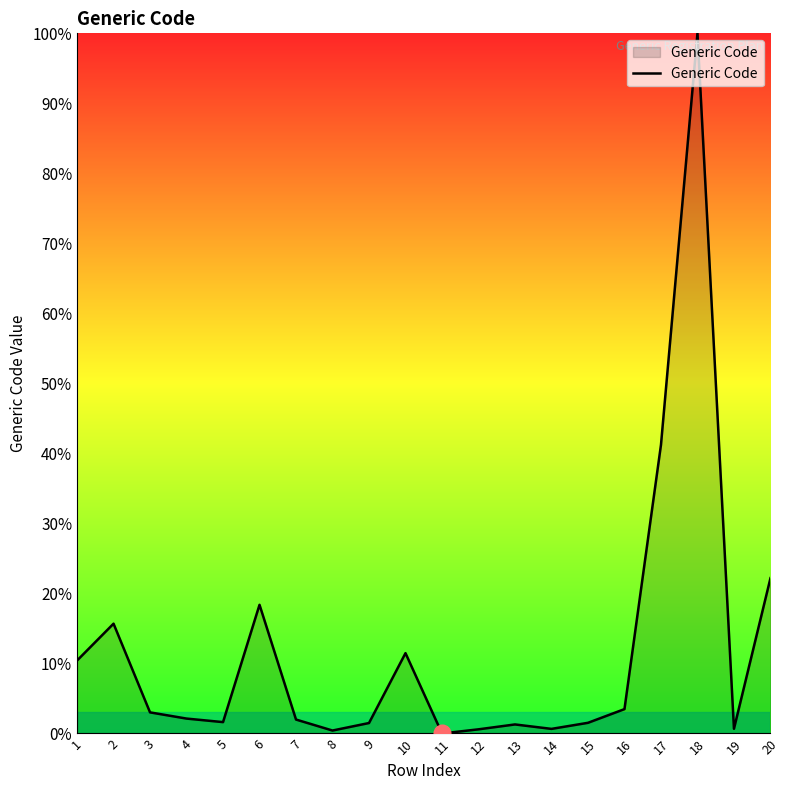

The value at 4 is 2.1. True or false?

True